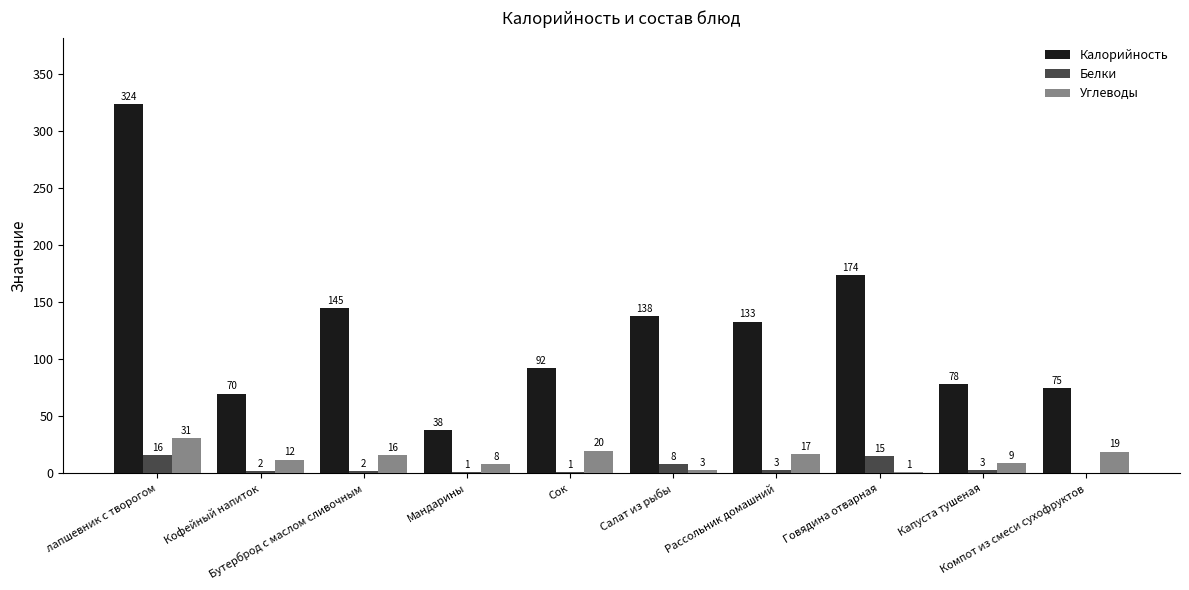

What is the total value across all series at Компот из смеси сухофруктов?

94